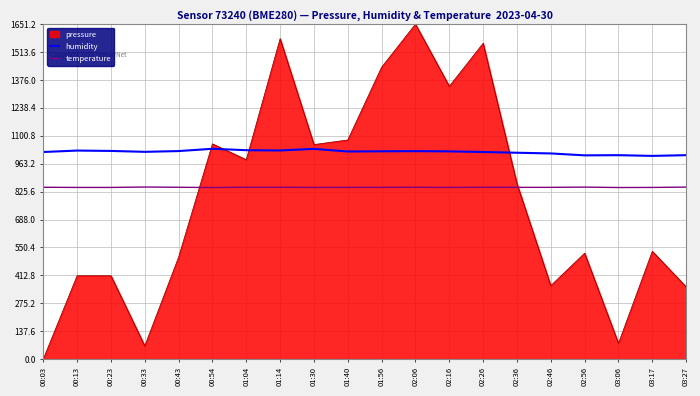

Rank the series by their maximum value, from lowest to highest.

temperature, humidity, pressure